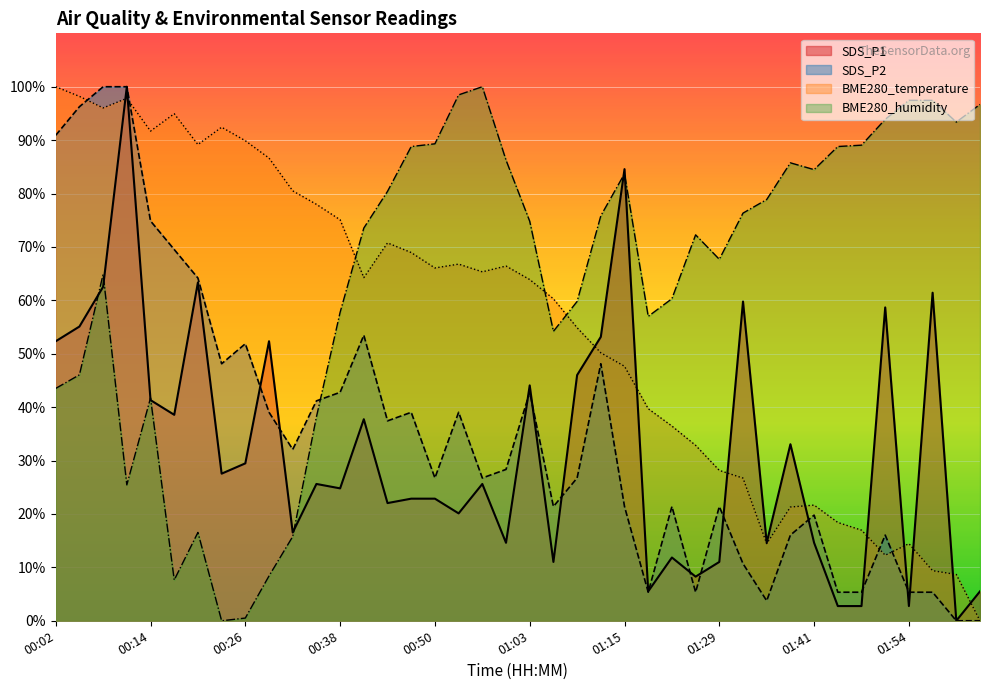

True or false: BME280_temperature has more than 0 points higher than both neighbors.

True